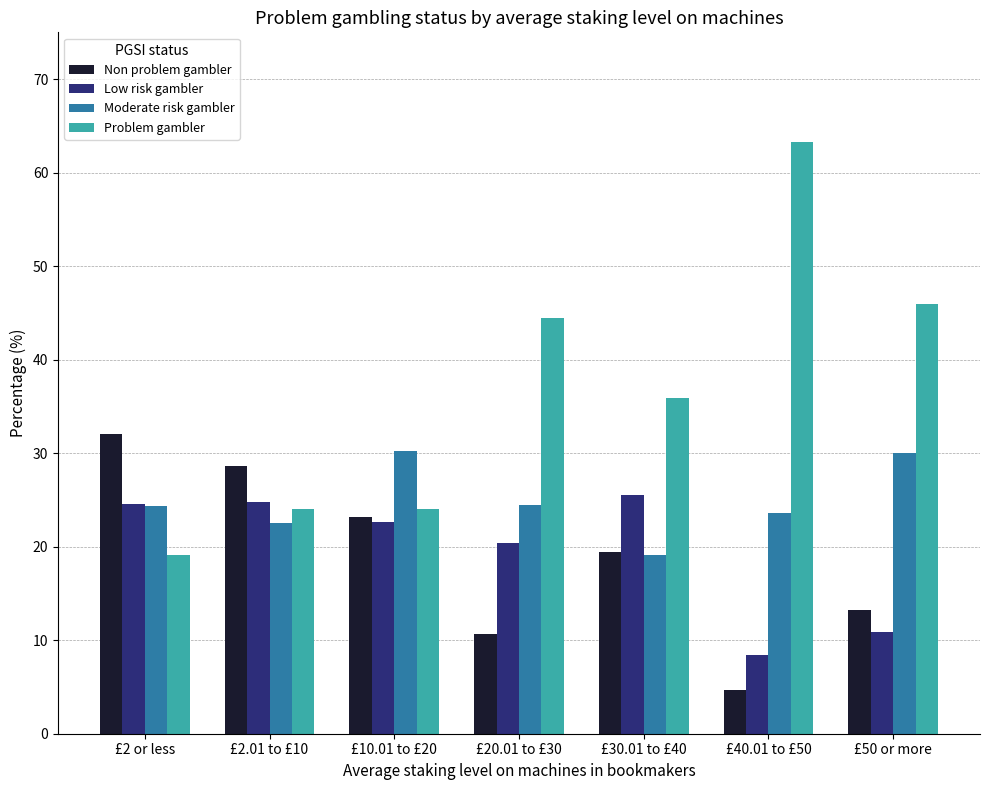

List the labels in order of Non problem gambler value, largest first.

£2 or less, £2.01 to £10, £10.01 to £20, £30.01 to £40, £50 or more, £20.01 to £30, £40.01 to £50